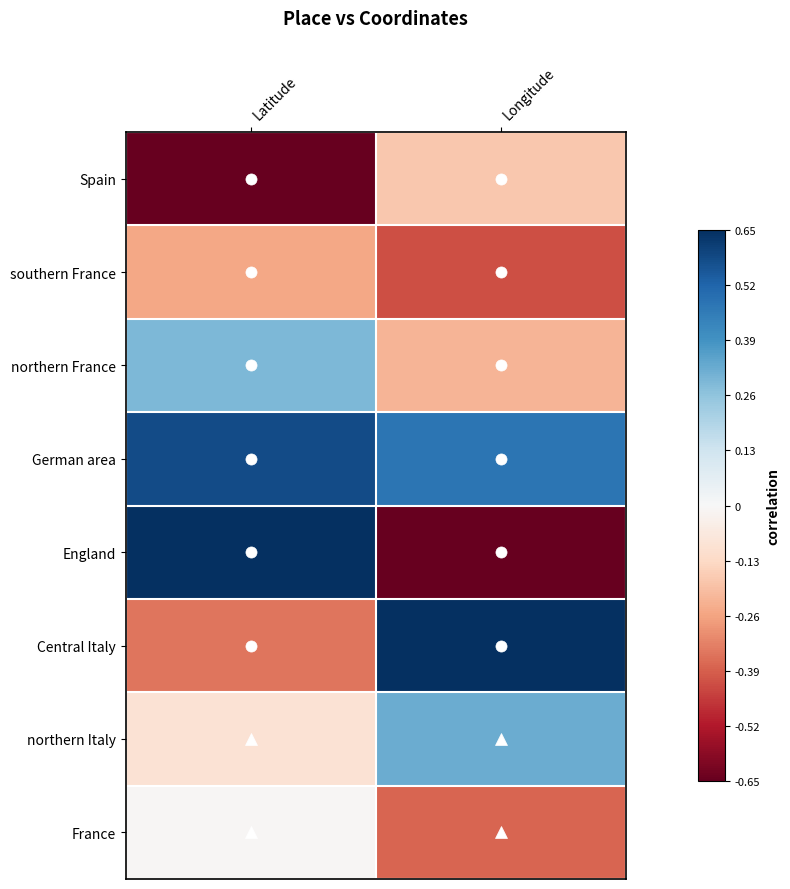

Which series changed the most between Latitude and Longitude?

England